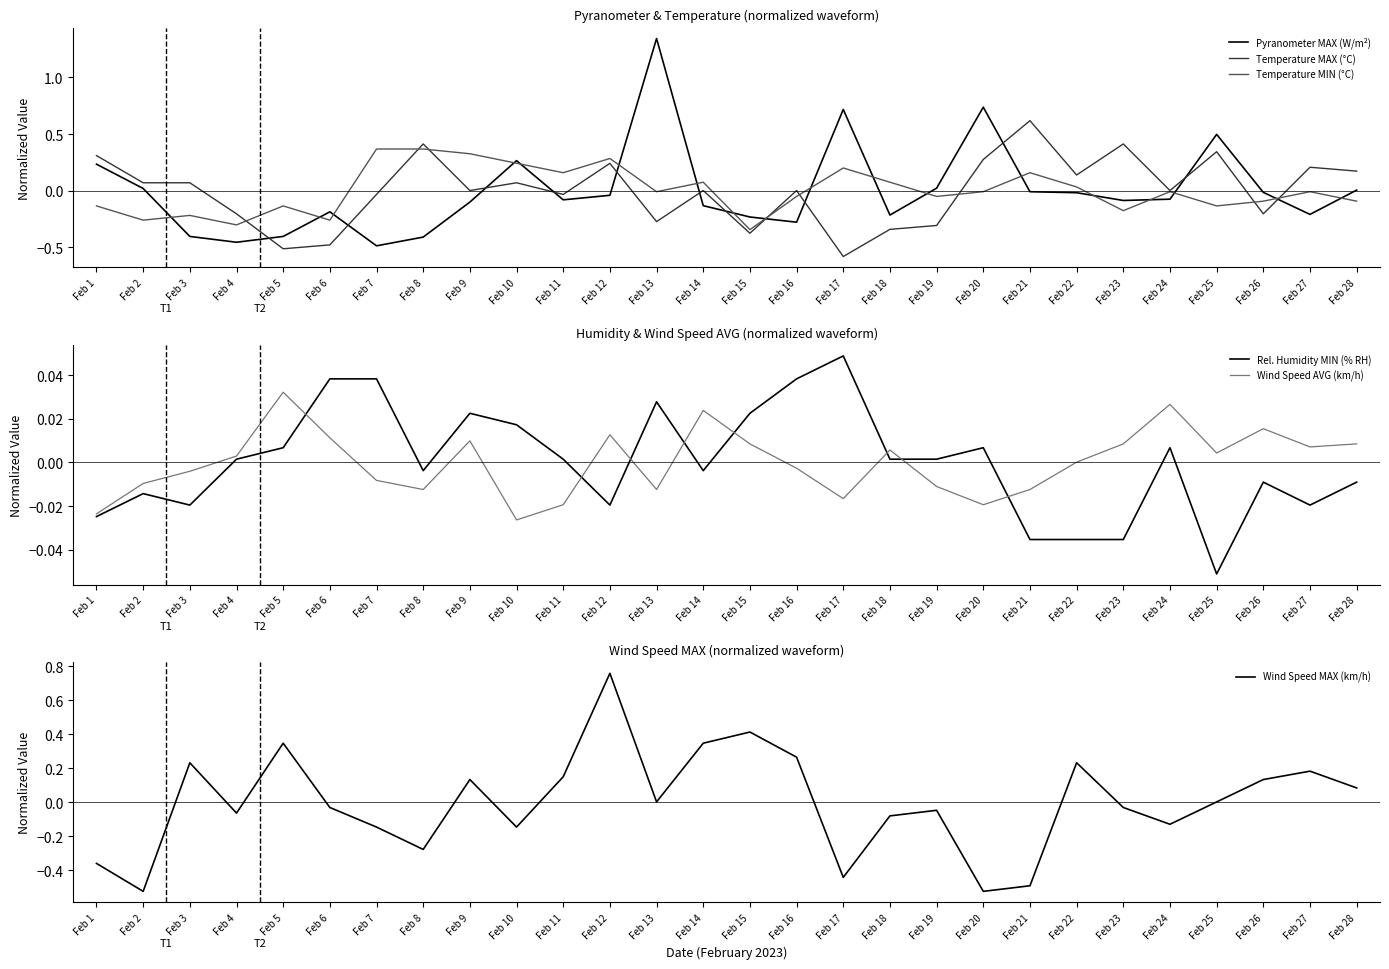

Between Feb 6 and Feb 27, which series saw the biggest shift?

Temperature MAX (°C)